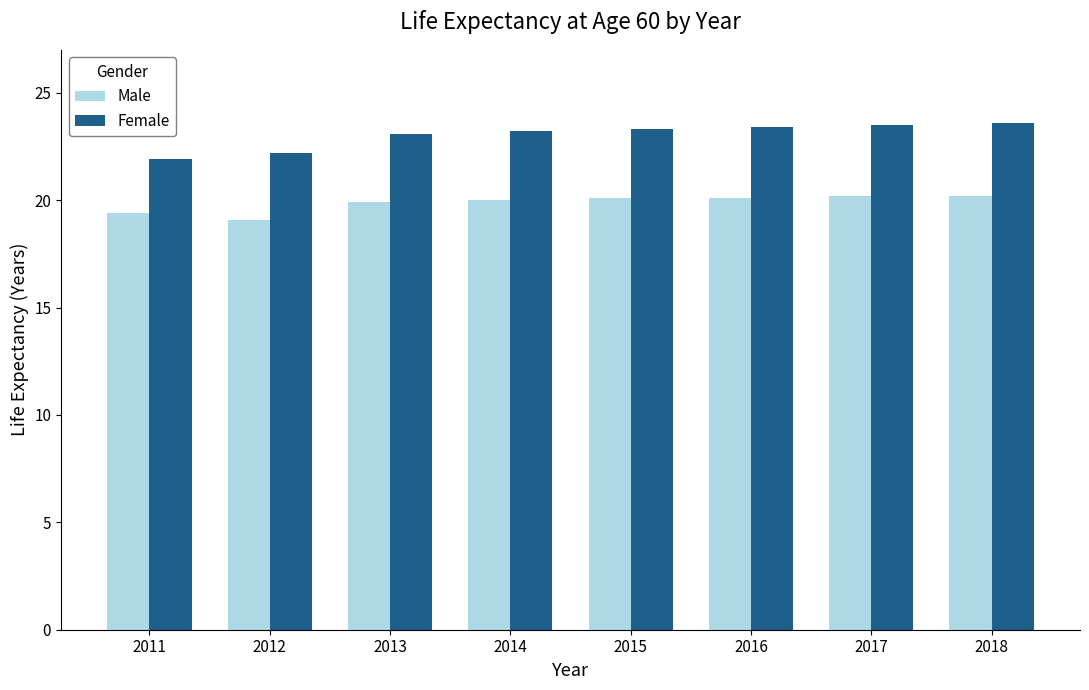

What is the lowest value of the Male series?

19.1